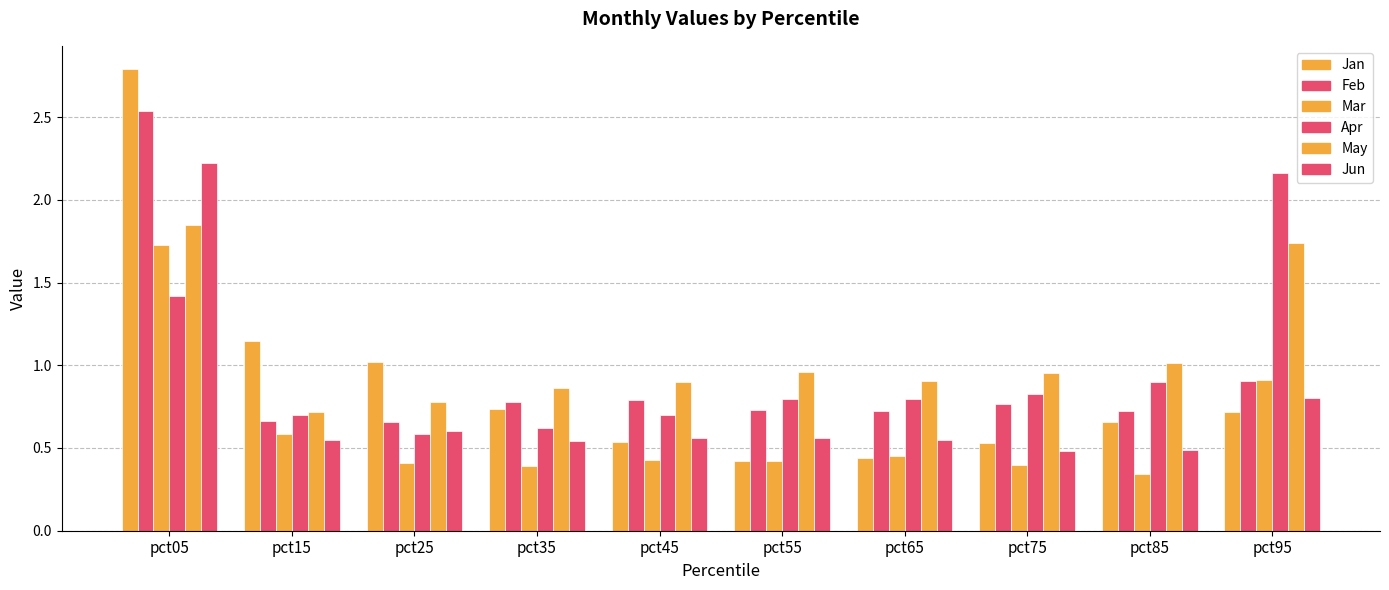

What is the spread (max minus min) of values at pct45?

0.5